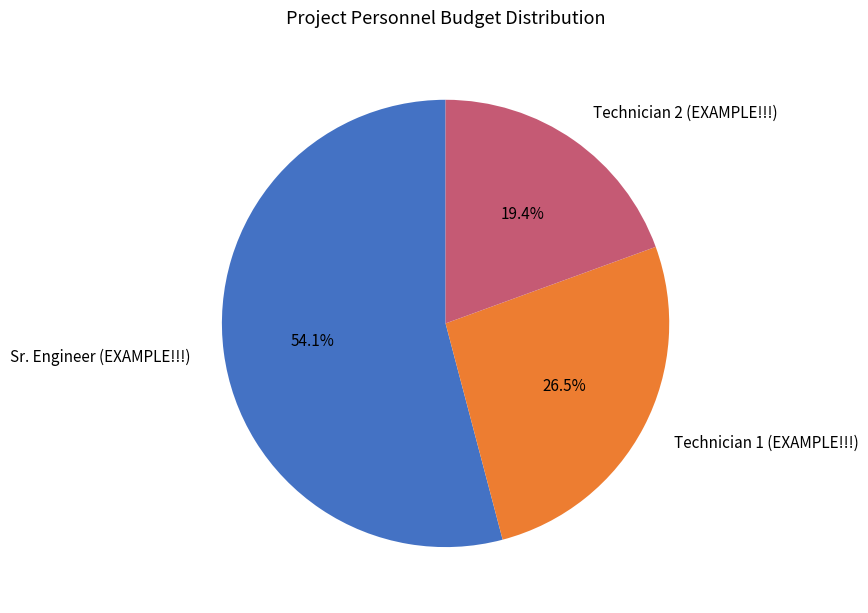

Between Sr. Engineer (EXAMPLE!!!) and Technician 1 (EXAMPLE!!!), which is larger?

Sr. Engineer (EXAMPLE!!!)